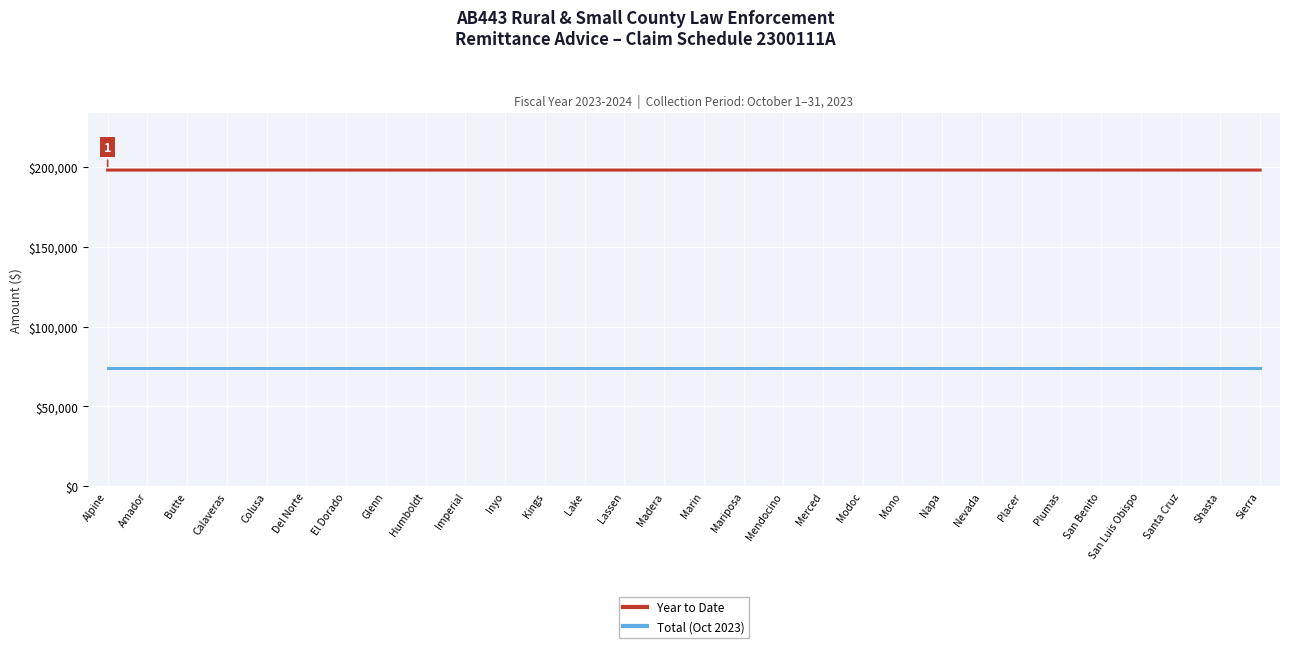

What is the spread (max minus min) of values at Imperial?

123988.9